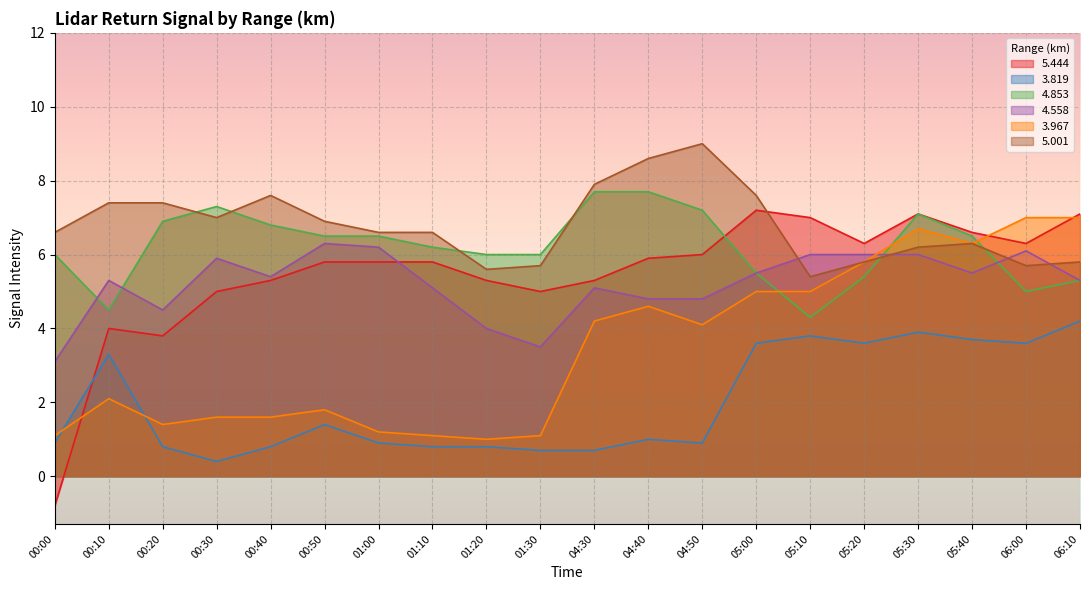

In   3.819, how many points are higher than both neighbors (excluding endpoints)?

5